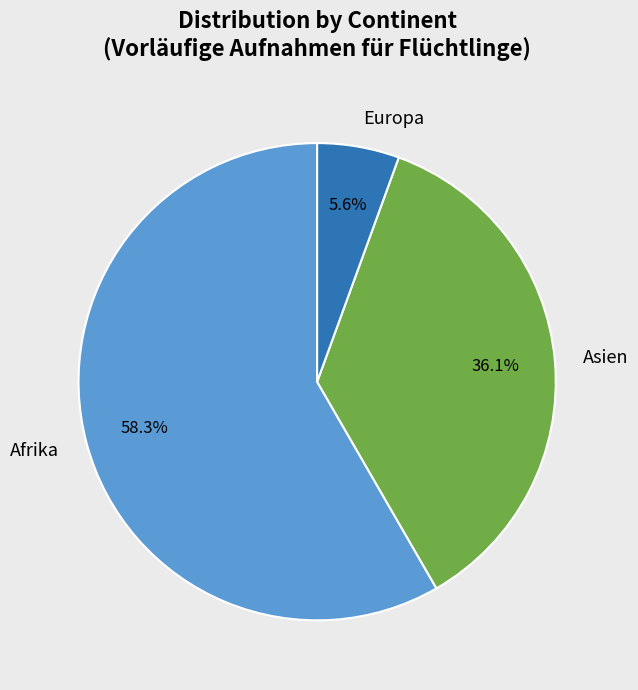

Rank the categories by value from lowest to highest.

Europa, Asien, Afrika